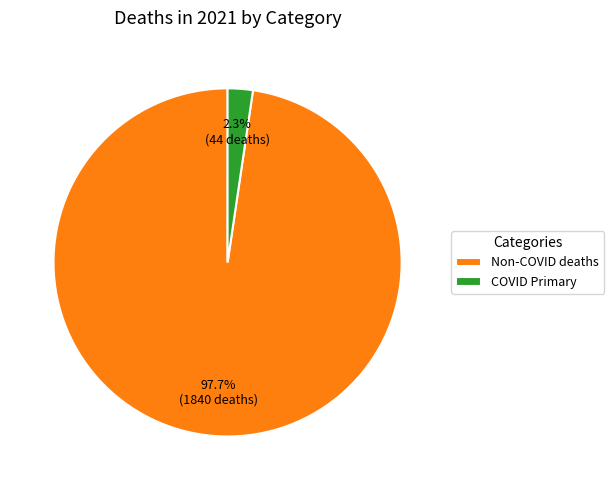

Which has a higher value, Non-COVID deaths or COVID Primary?

Non-COVID deaths